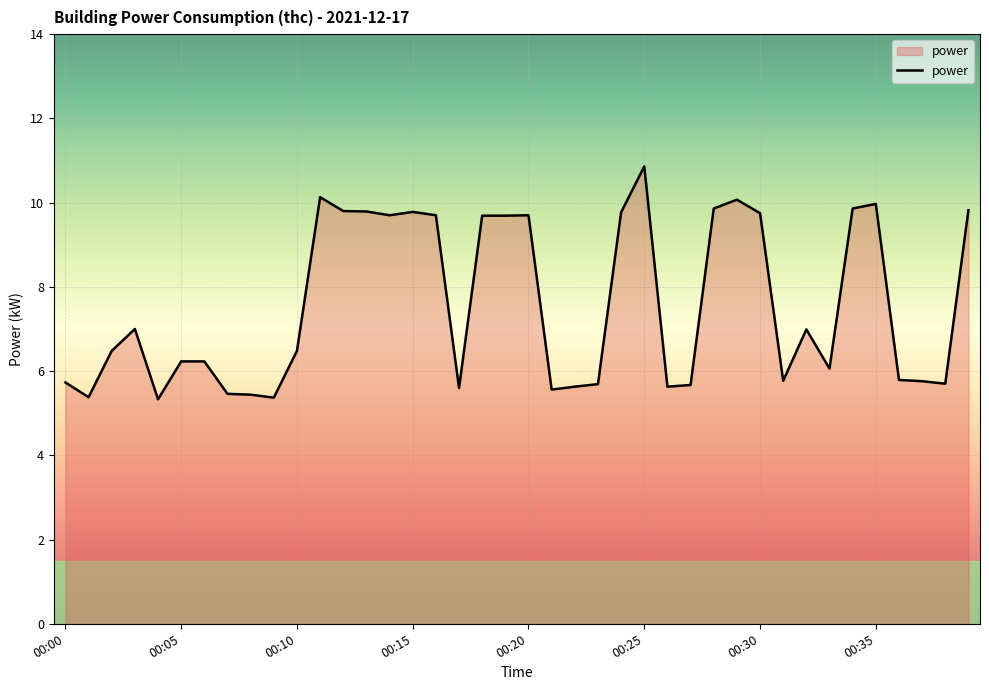

What is the difference between the maximum and minimum values?

5.5